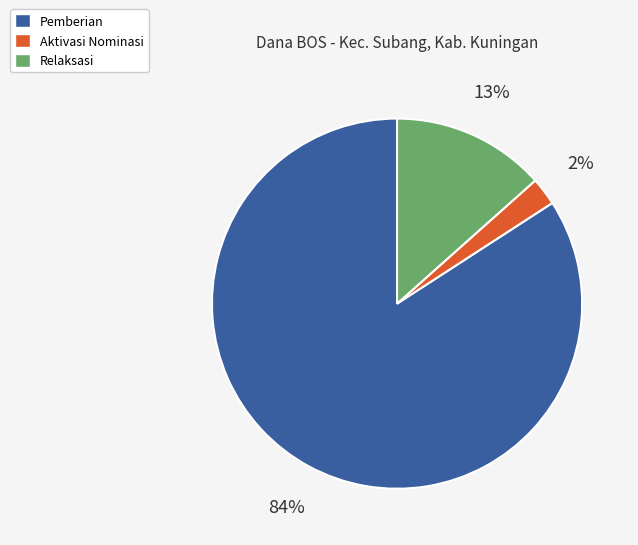

To the nearest percent, what is the combined percentage of Relaksasi and Pemberian?

98%